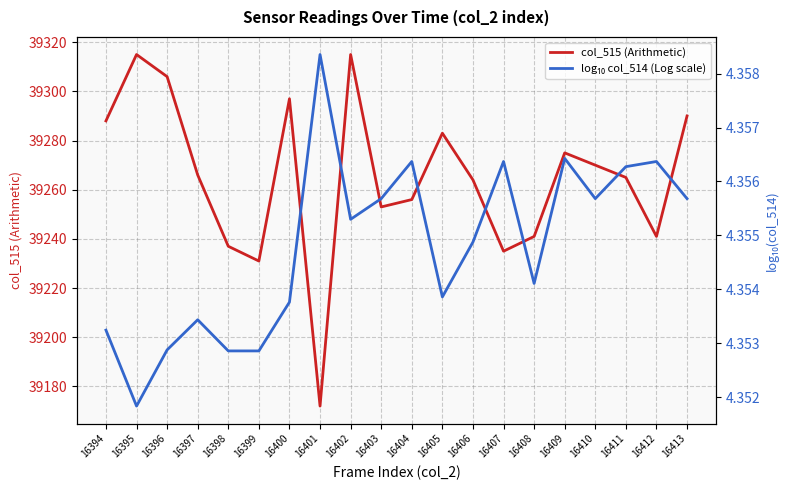

In col_514, how many points are lower than both neighbors (excluding endpoints)?

5